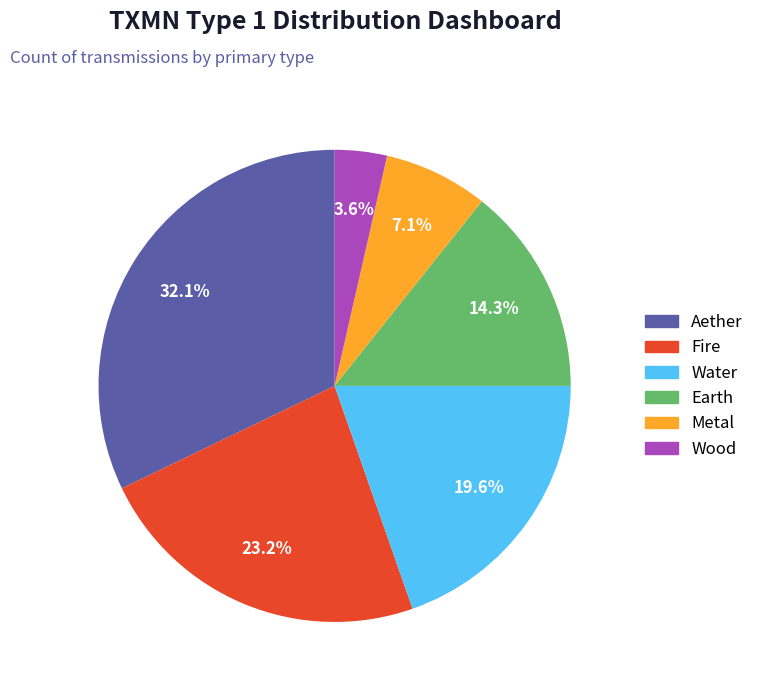

To the nearest percent, what is the difference between the largest and smallest slice percentages?

29%